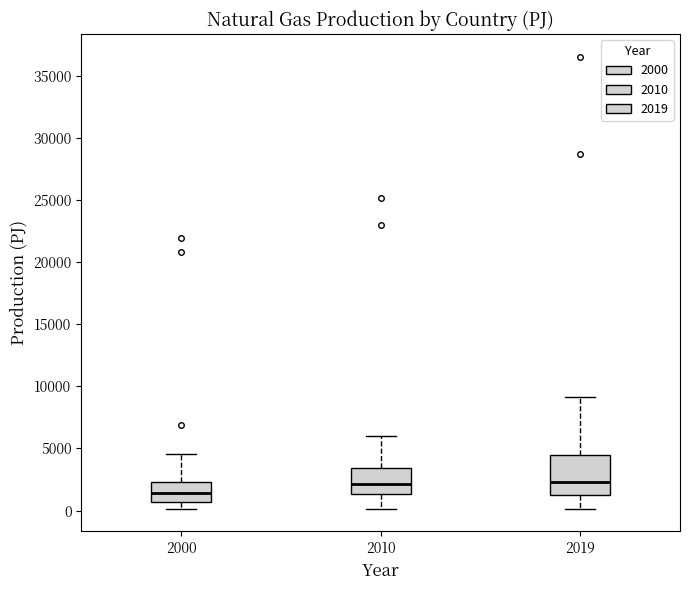

Which box is the tallest, from its lower edge to its upper edge?

2019